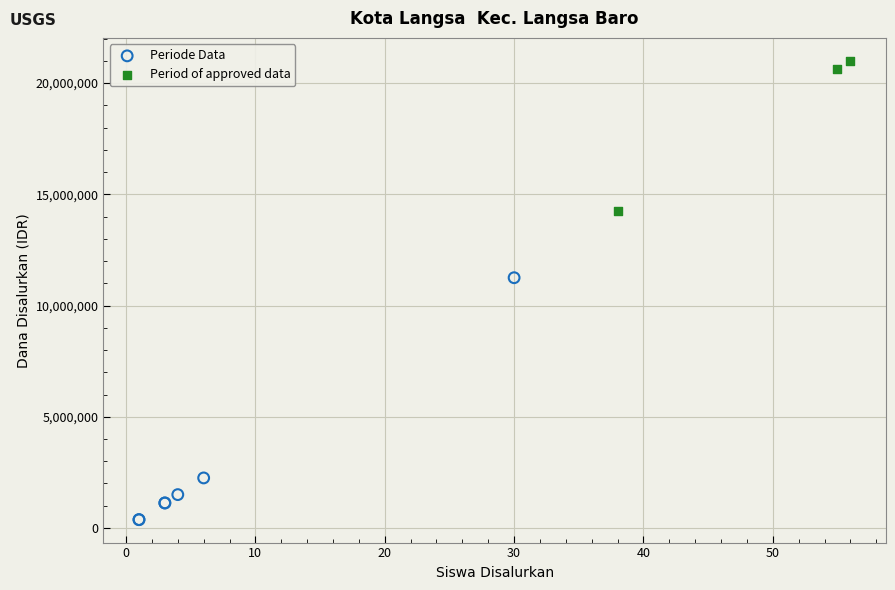

Which series has the widest spread of Y values?

Periode Data